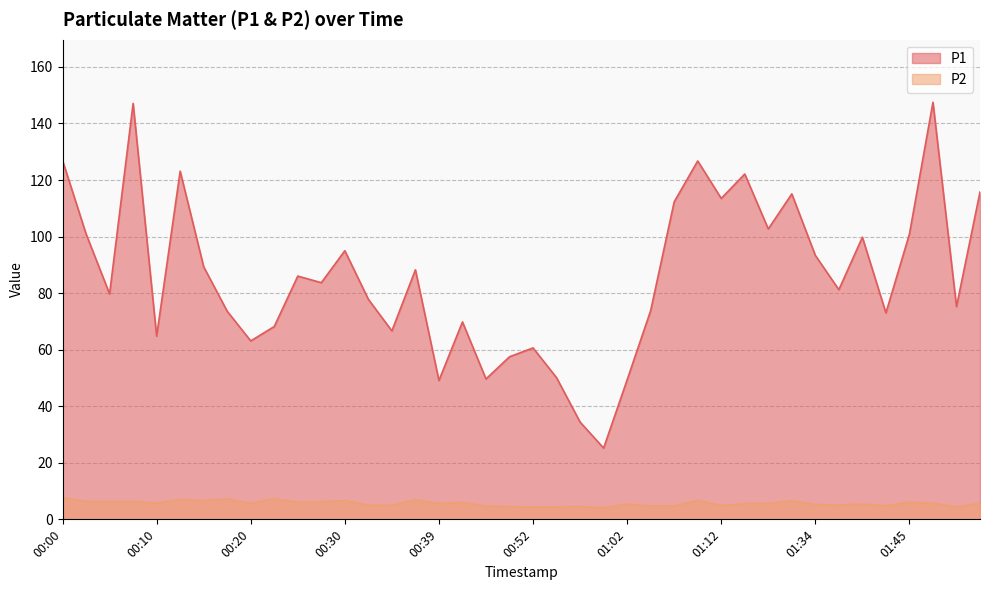

True or false: P1 and P2 intersect in this chart.

False